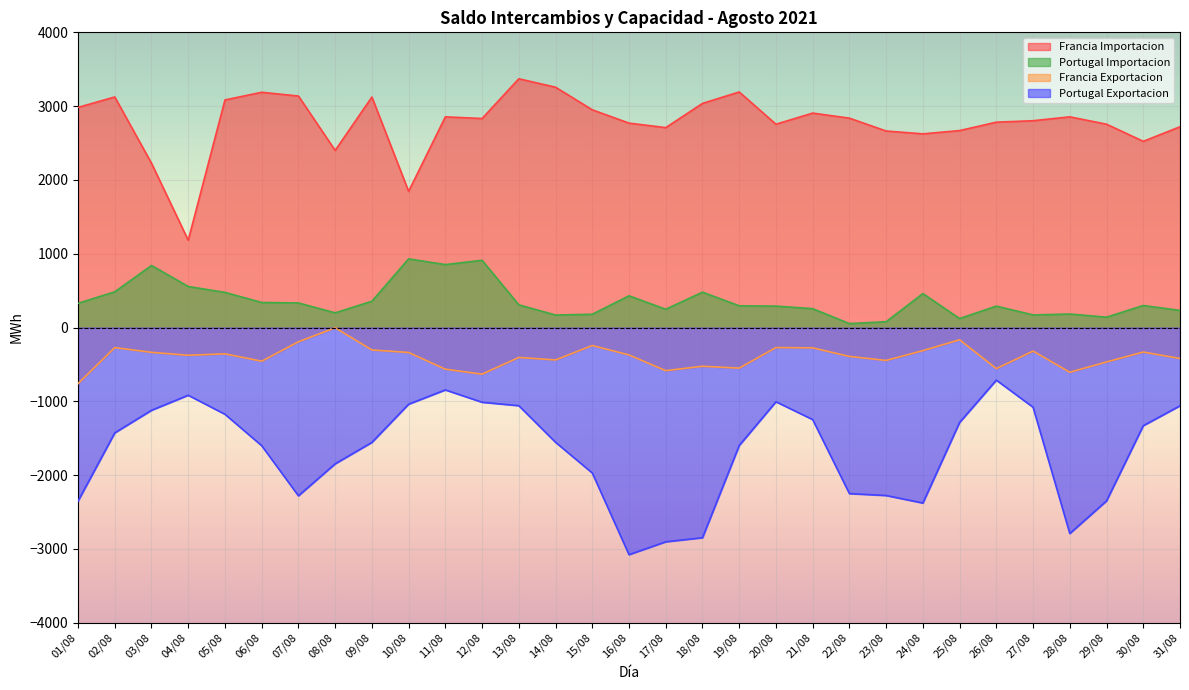

What are all the series names shown in the legend?

Francia Importacion, Portugal Importacion, Francia Exportacion, Portugal Exportacion